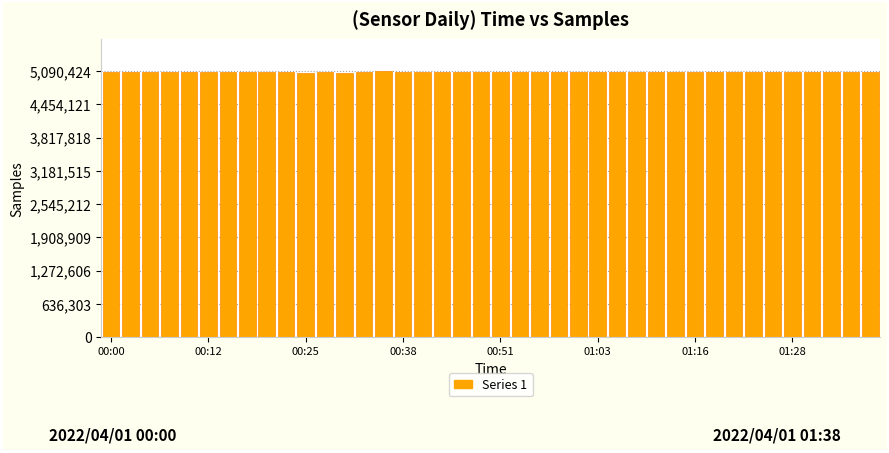

What is the smallest value displayed?

5065402